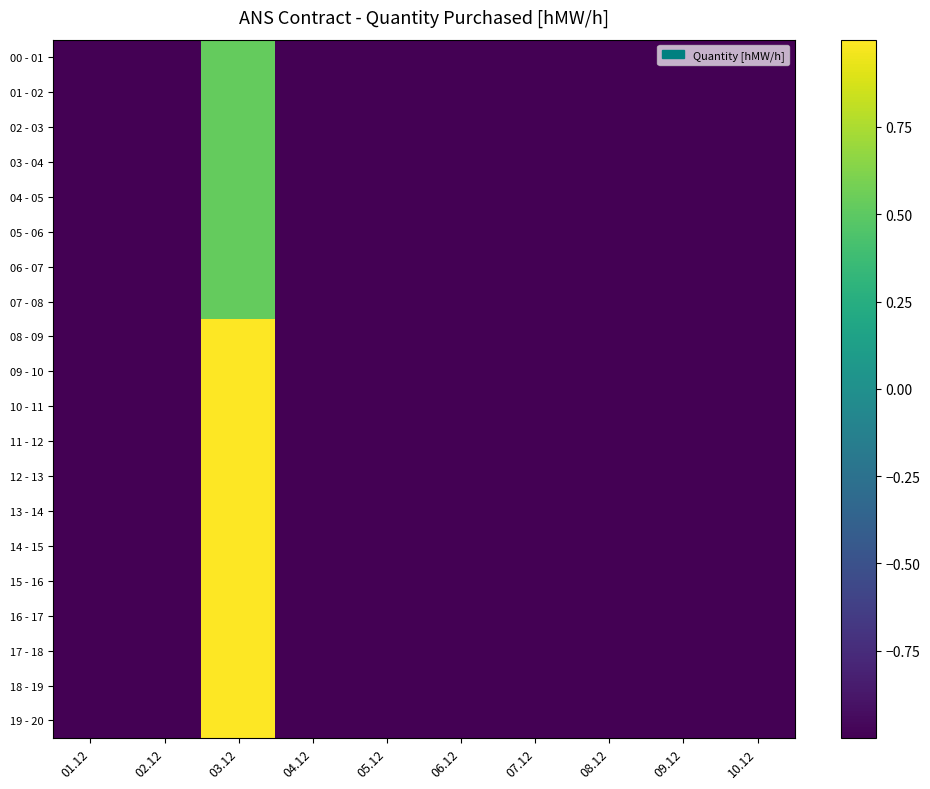

Which label corresponds to the largest value in the chart?

03.12